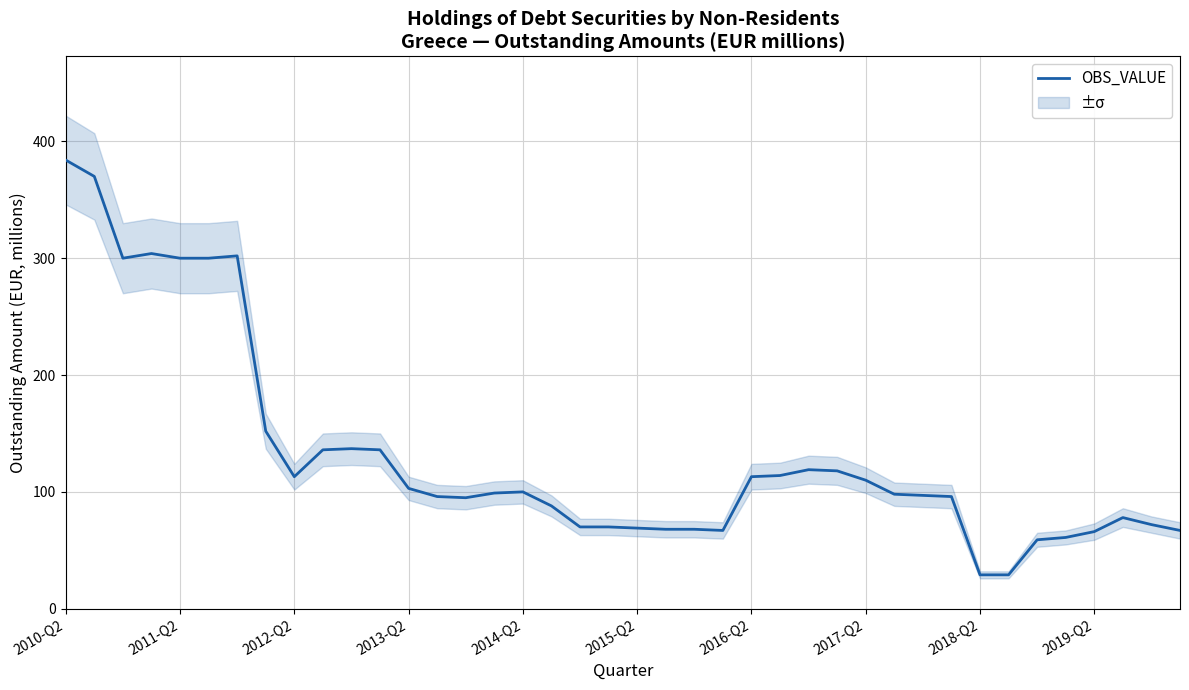

Reading right to left, list all the values displayed in this chart.

67	72	78	66	61	59	29	29	96	97	98	110	118	119	114	113	67	68	68	69	70	70	88	100	99	95	96	103	136	137	136	113	152	302	300	300	304	300	370	384